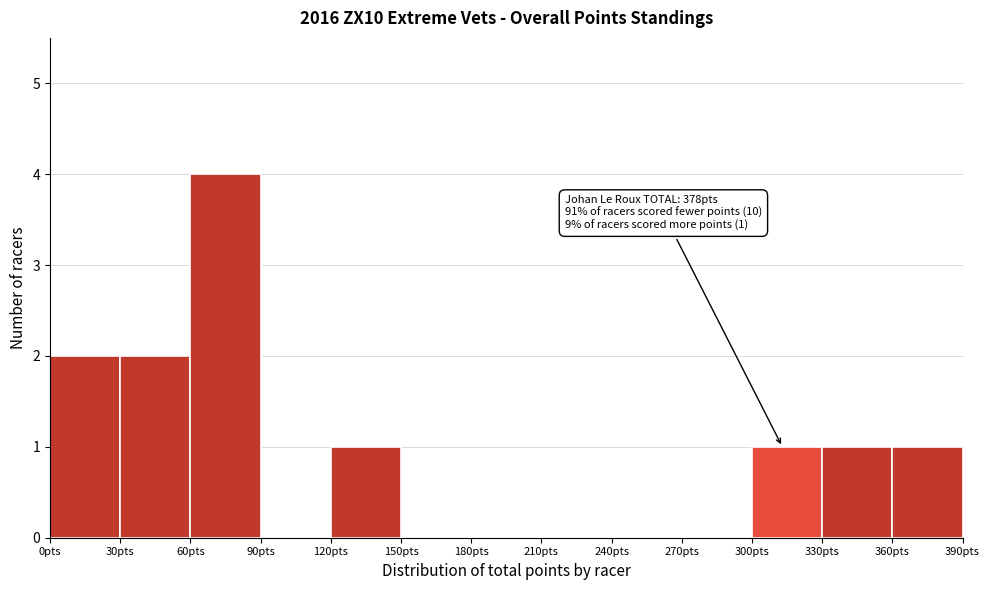

Which range on the x-axis has the tallest bar?

60 to 90